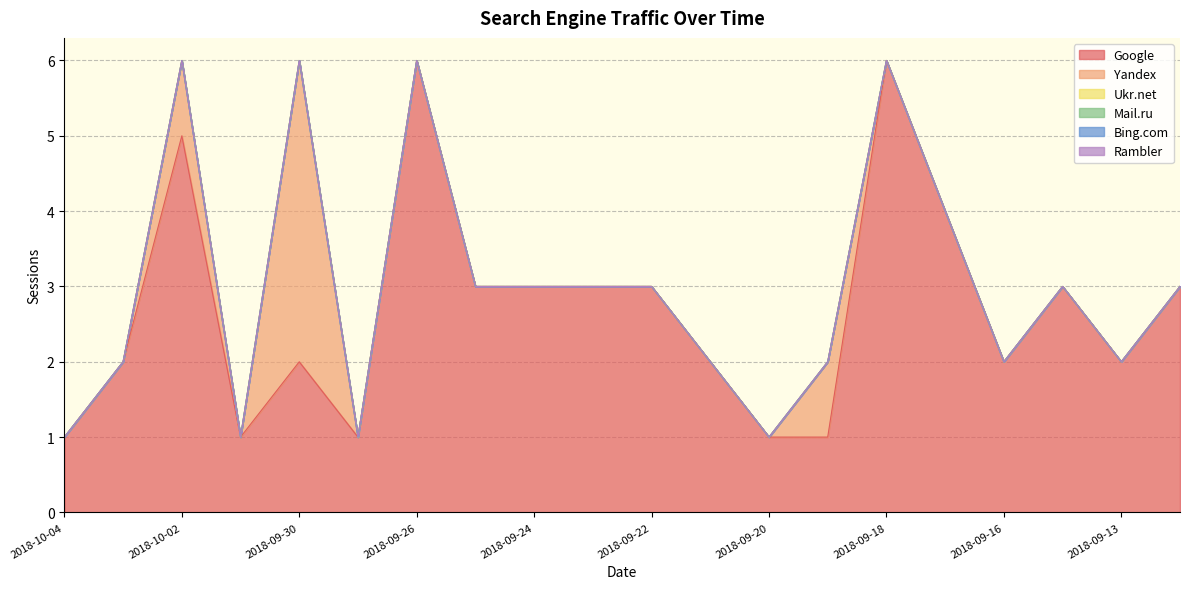

True or false: Mail.ru and Google cross at least once.

False